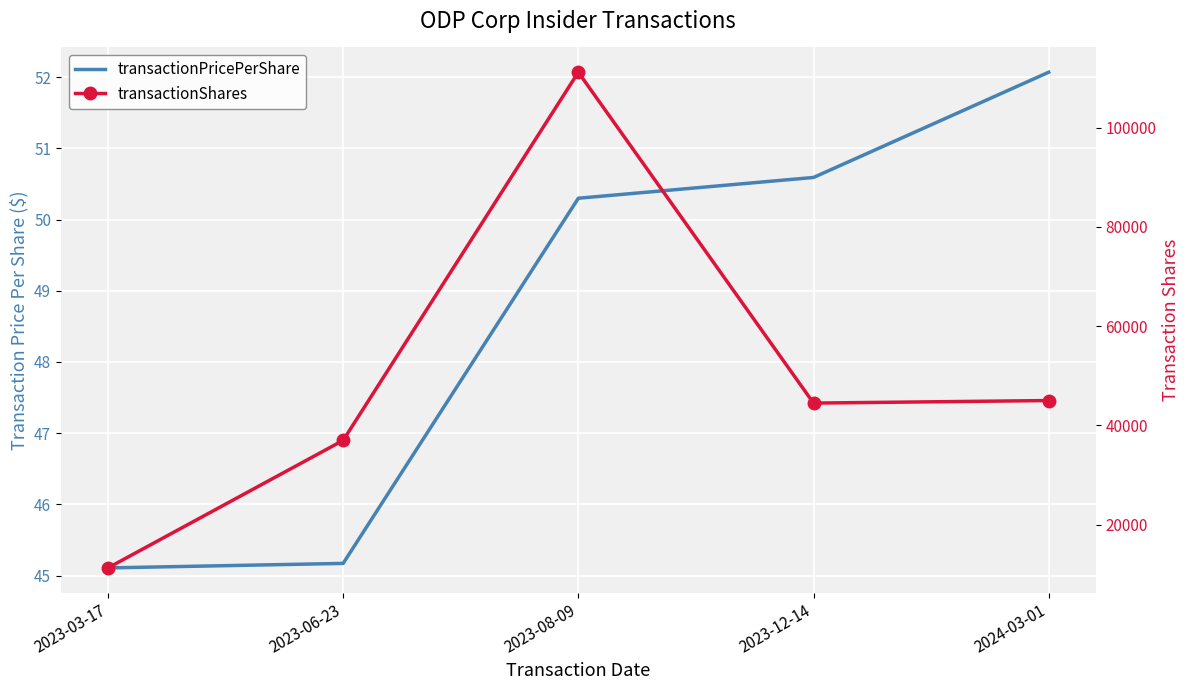

True or false: transactionPricePerShare and transactionShares cross at least once.

False